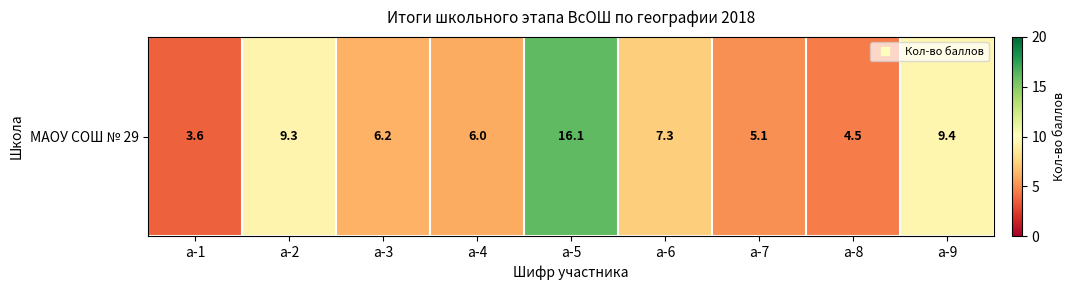

Where does the data first go above 6?

а-2